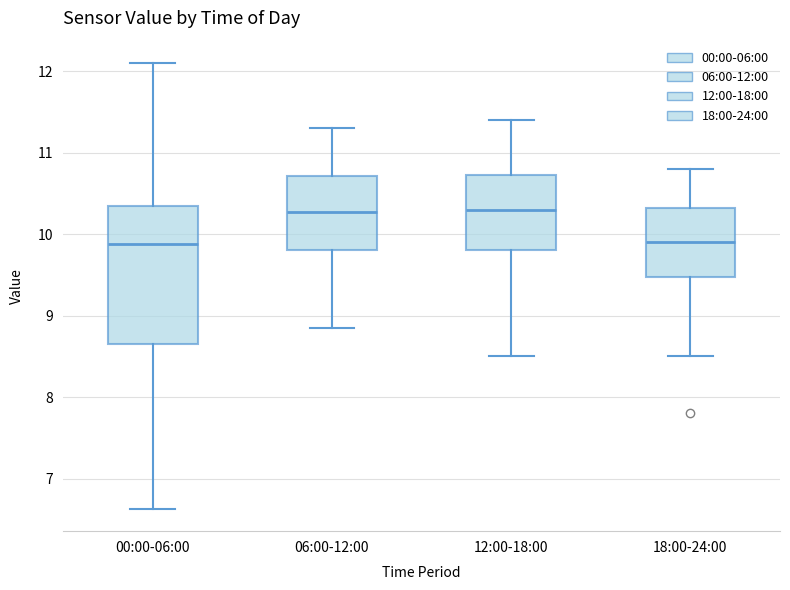

Comparing the boxes themselves (not the whiskers), which one is the tallest?

00:00-06:00